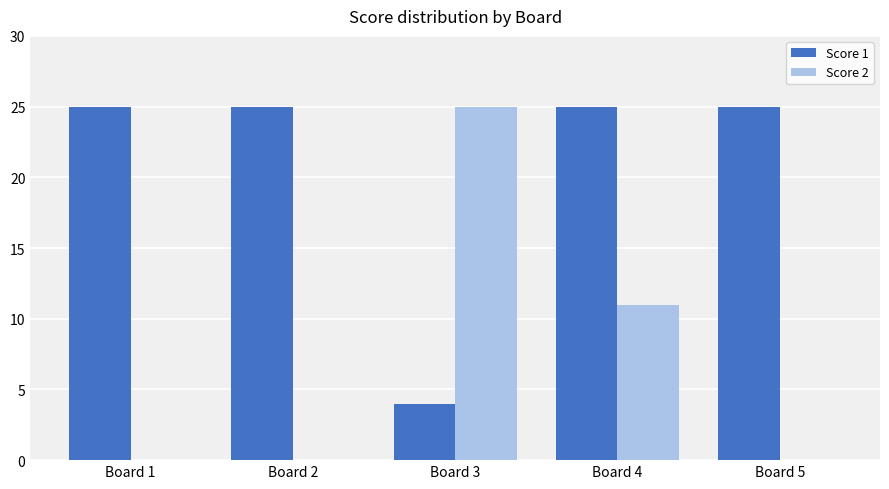

The value of Score 2 at Board 4 is 3. True or false?

False